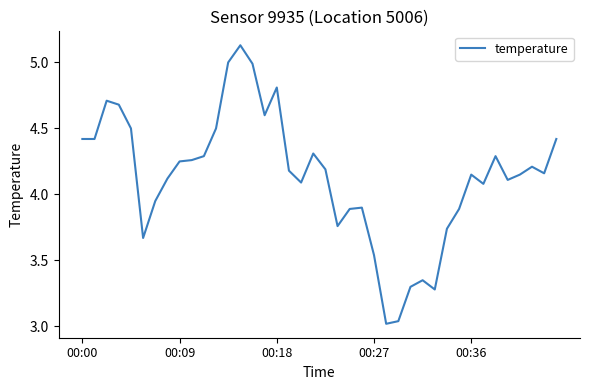

What is the difference between the maximum and minimum values?

2.1